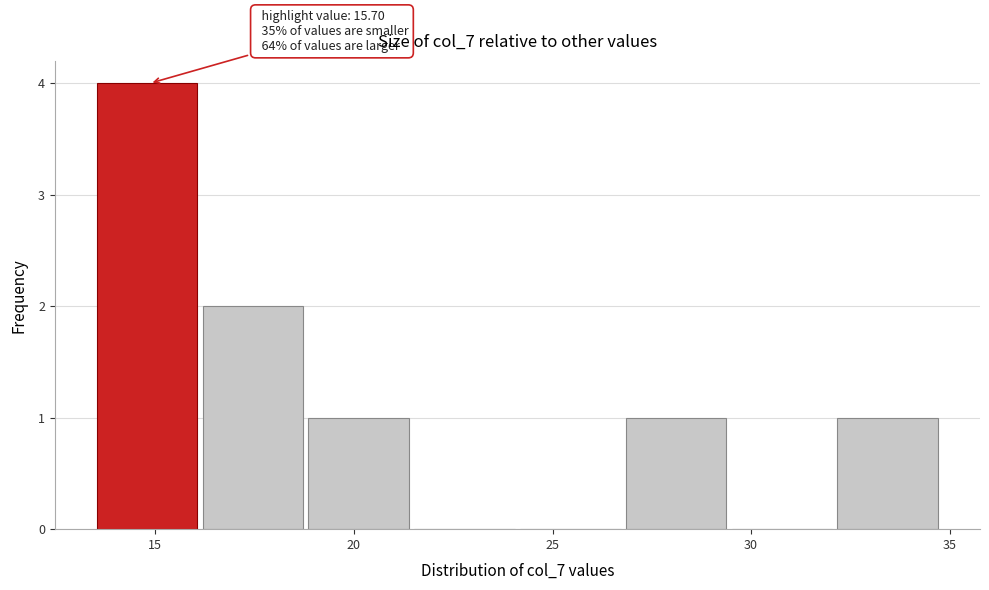

Over which range of the x-axis is the bar tallest?

13.5 to 16.0